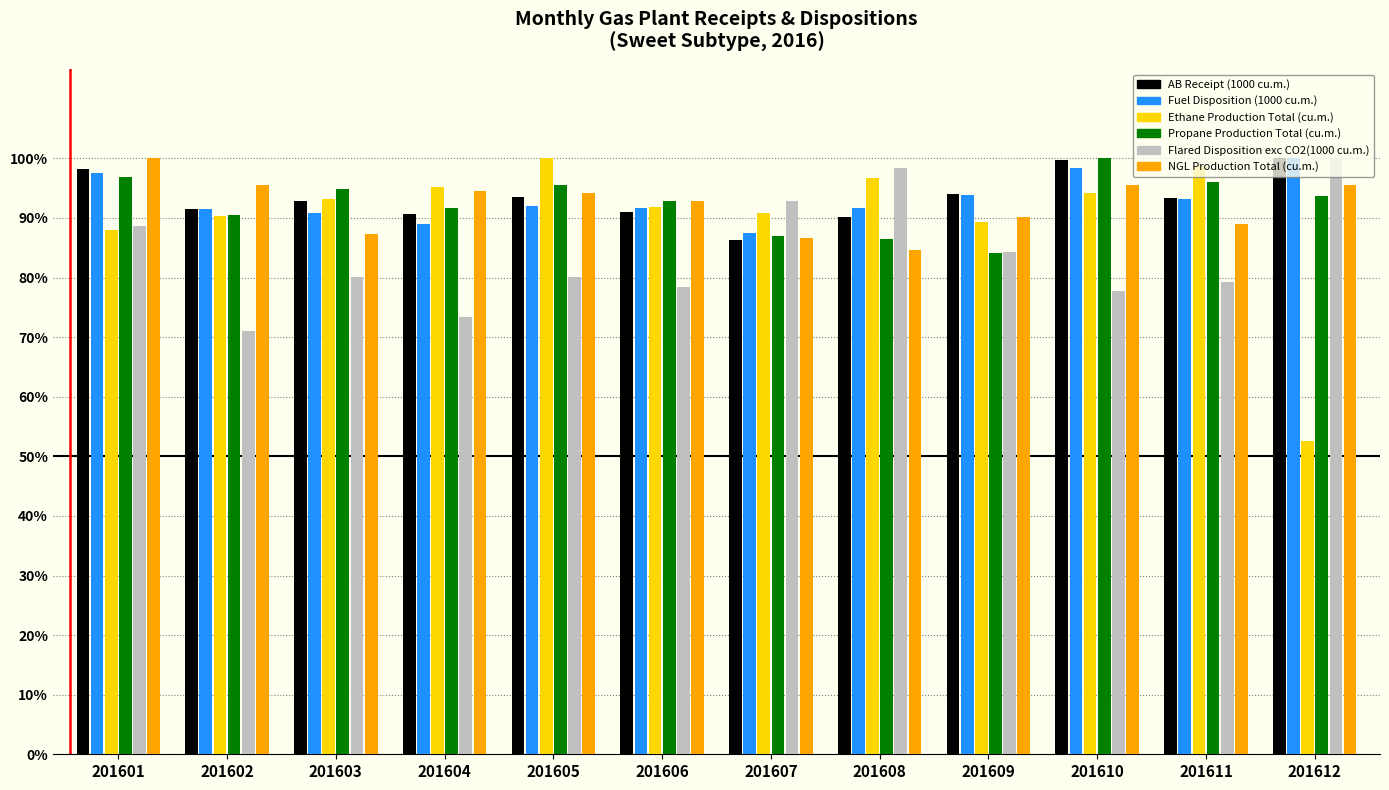

Which series has the largest range (max minus min)?

Ethane Production Total (cu.m.)